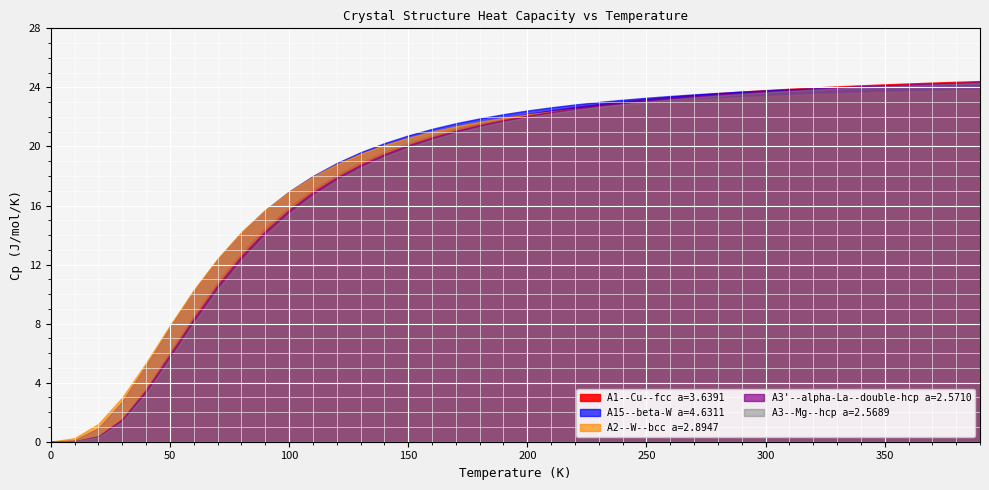

At which category is the sum across all series the highest?

390